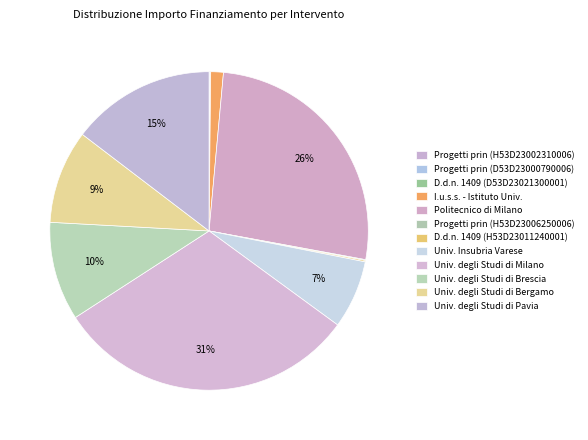

To the nearest percent, what is the difference between the largest and smallest slice percentages?

31%